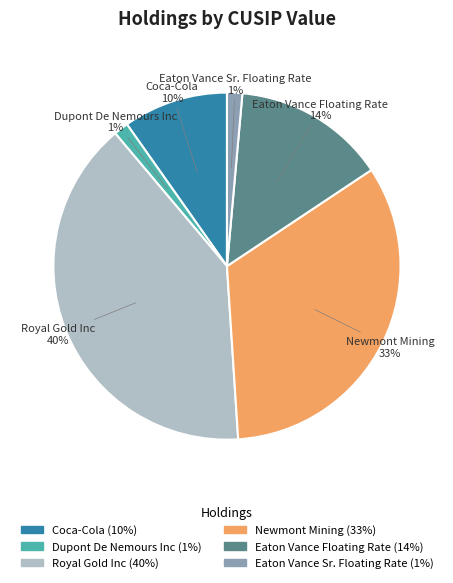

How many segments does this pie chart have?

6